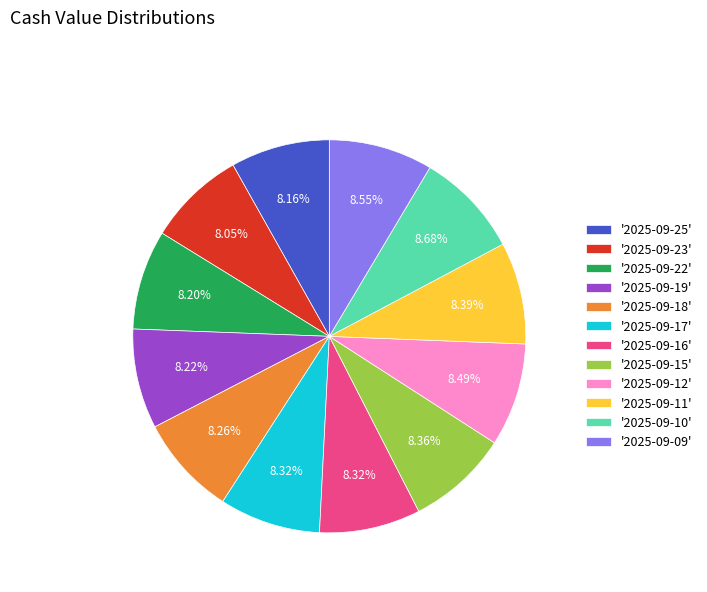

Do '2025-09-23' and '2025-09-09' together represent more than half of the pie?

No